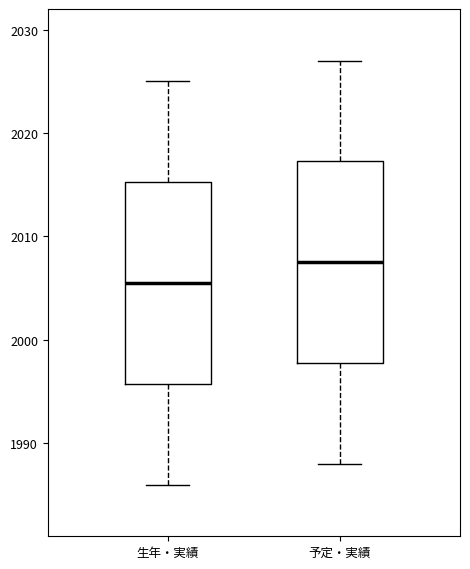

Which box has the lowest median line?

生年・実績